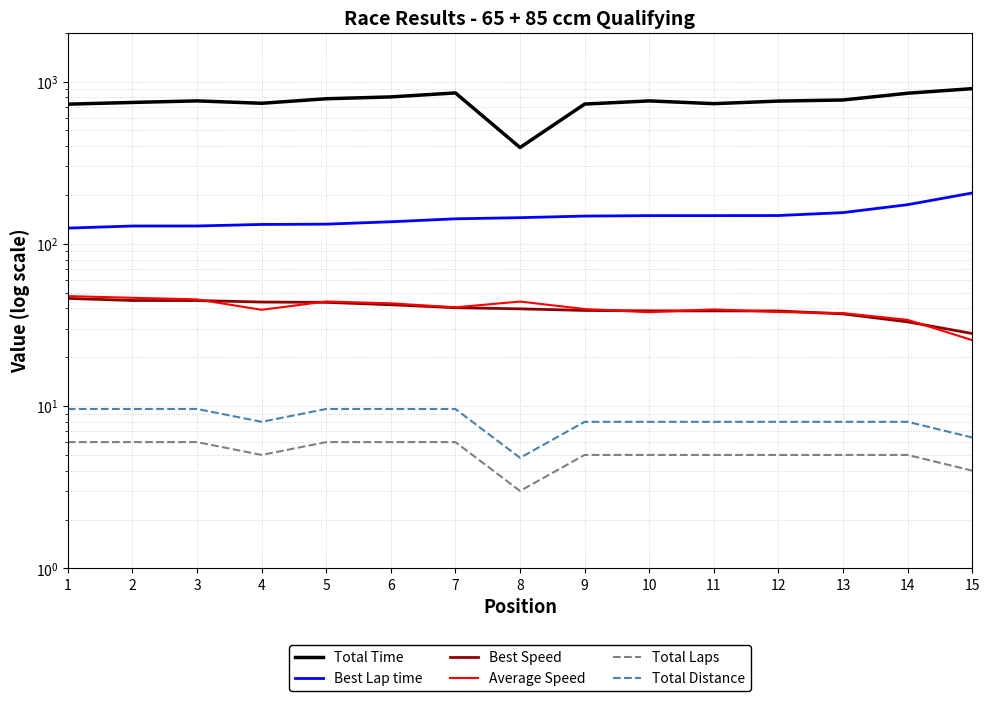

True or false: Total Laps and Best Speed cross at least once.

False